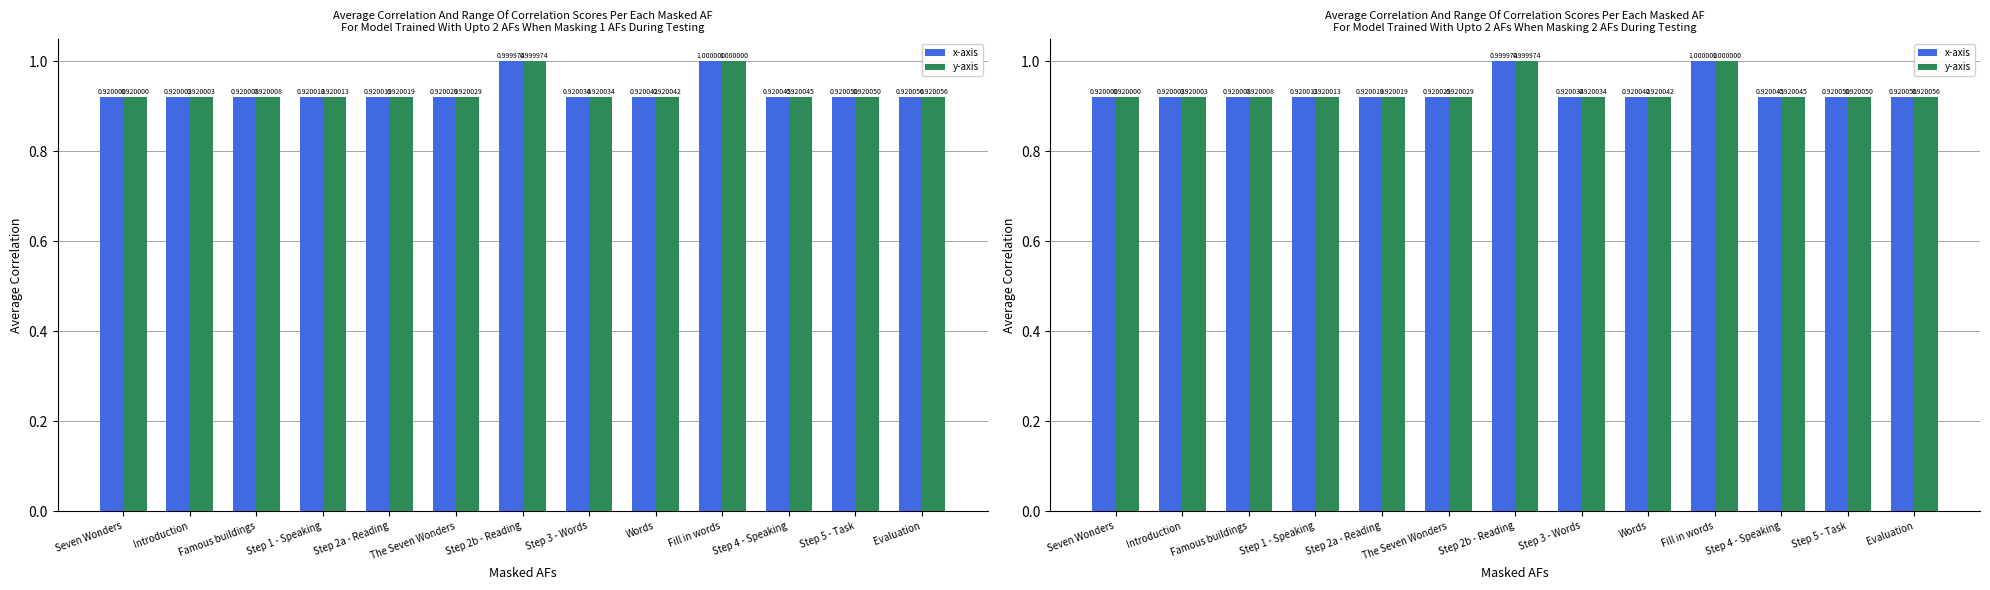

Which has a higher value, Fill in words or  The Seven Wonders?

Fill in words